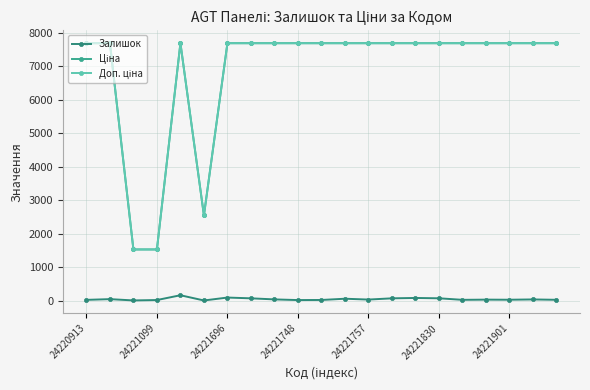

At how many categories does at least one series exceed 376?

21